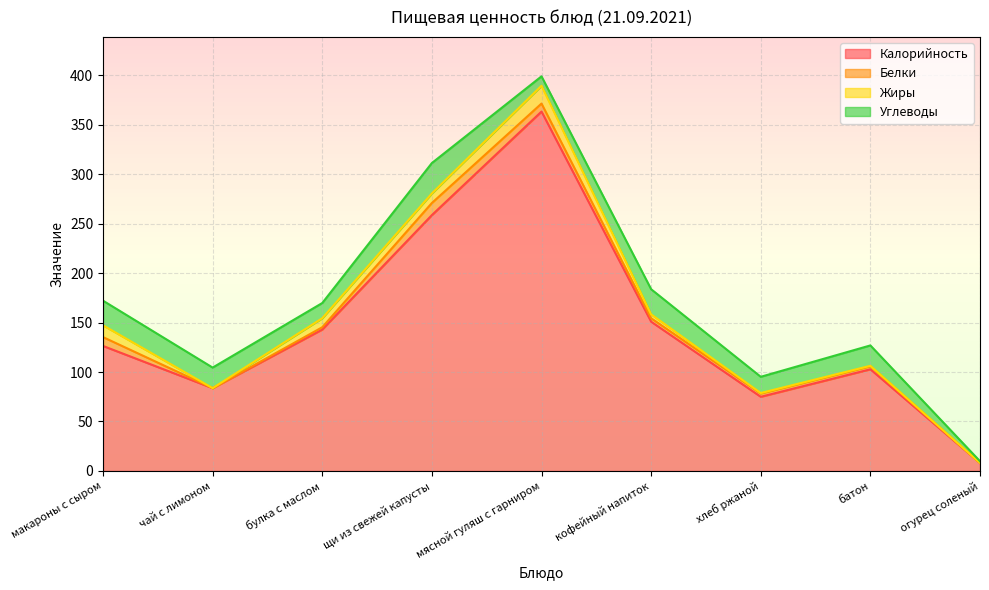

True or false: Калорийность and Белки intersect in this chart.

False